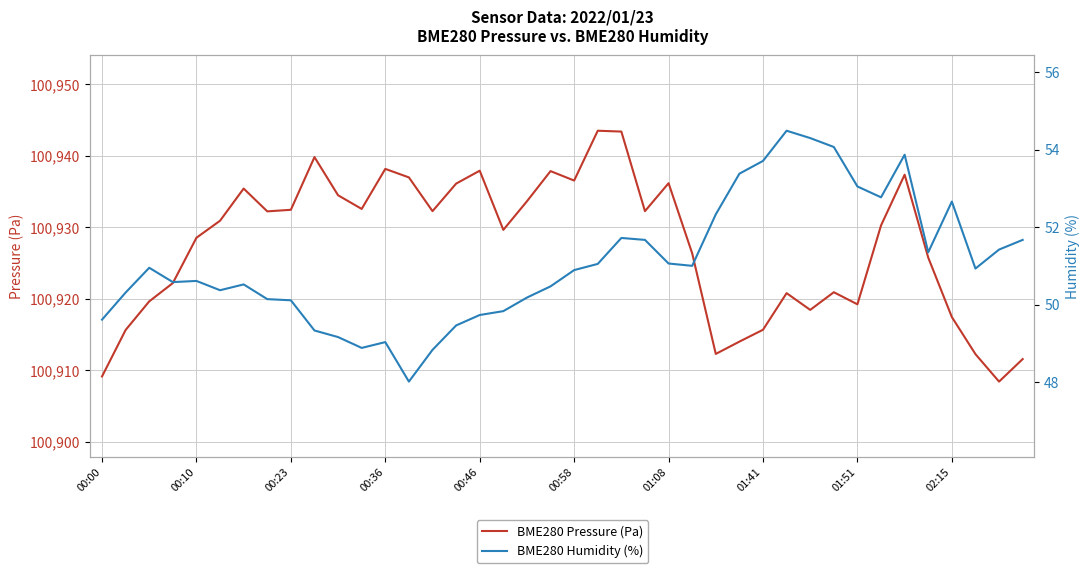

What are all the series names shown in the legend?

BME280 Pressure (Pa), BME280 Humidity (%)